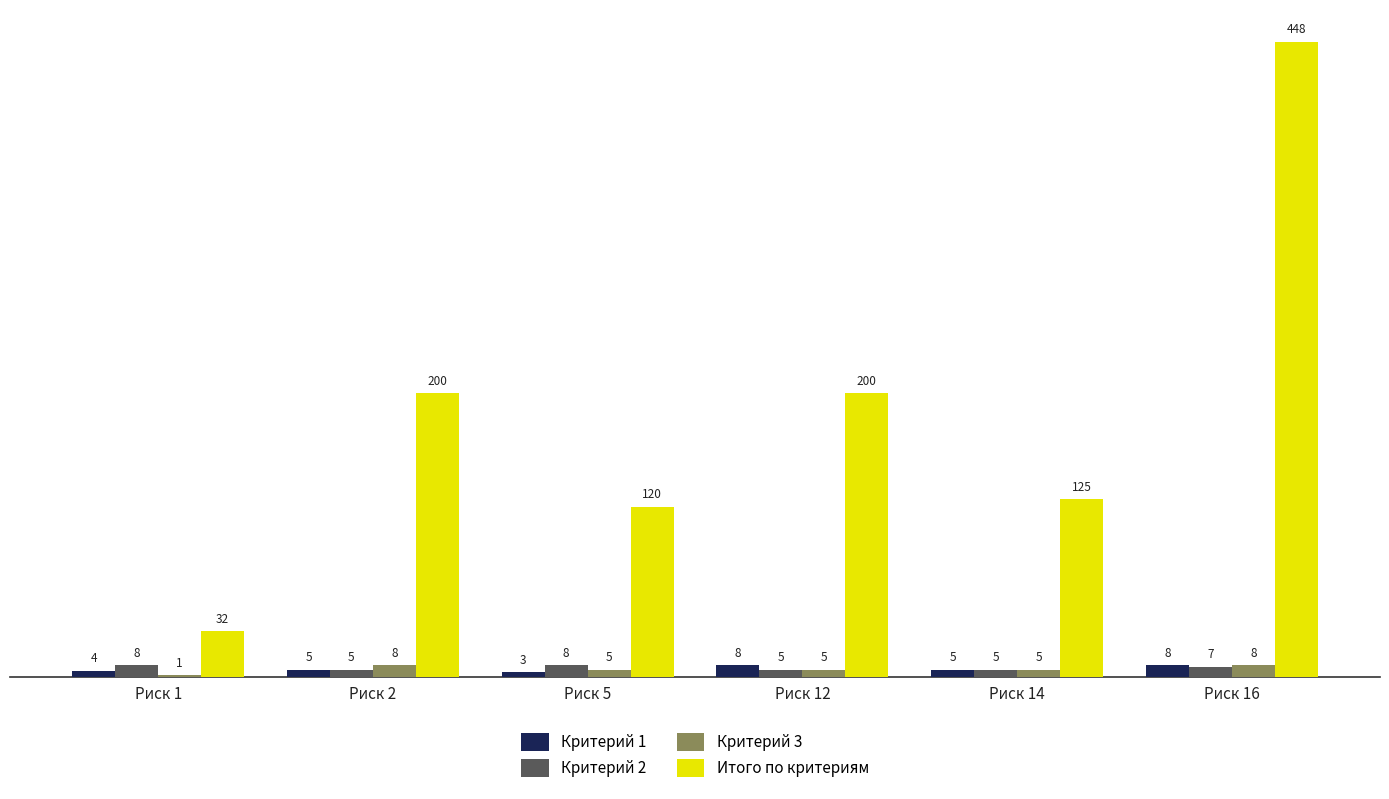

How many series are shown in this chart?

4